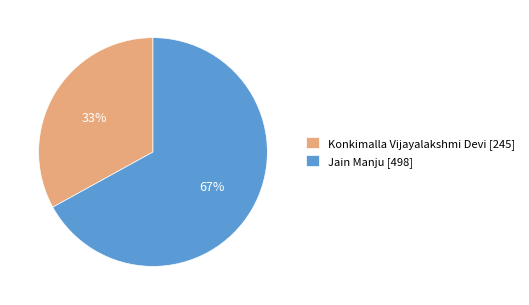

To the nearest percent, what is the combined percentage of Jain Manju and Konkimalla Vijayalakshmi Devi?

100%